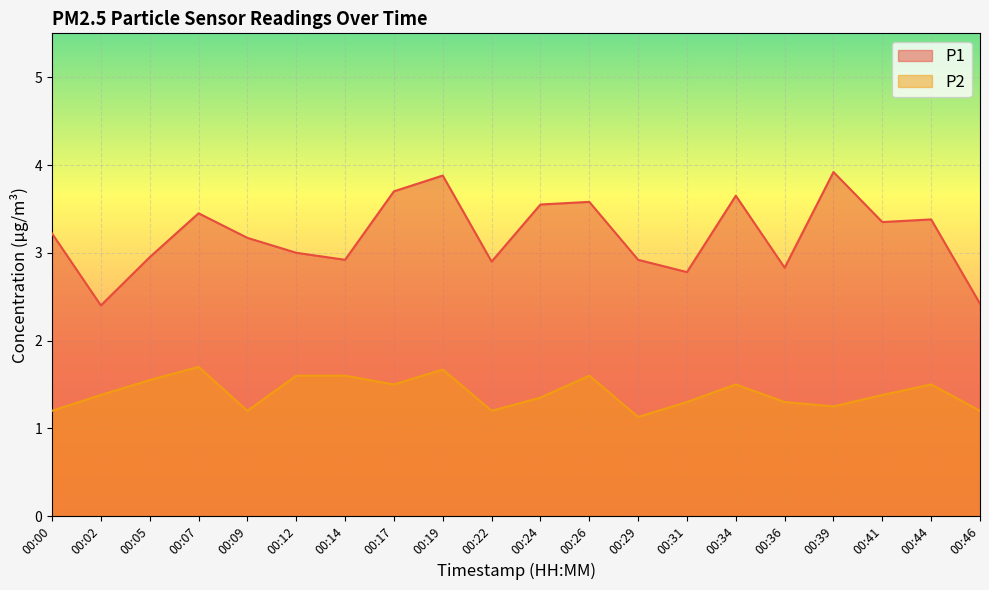

At which category does P2 reach its first local valley?

00:09